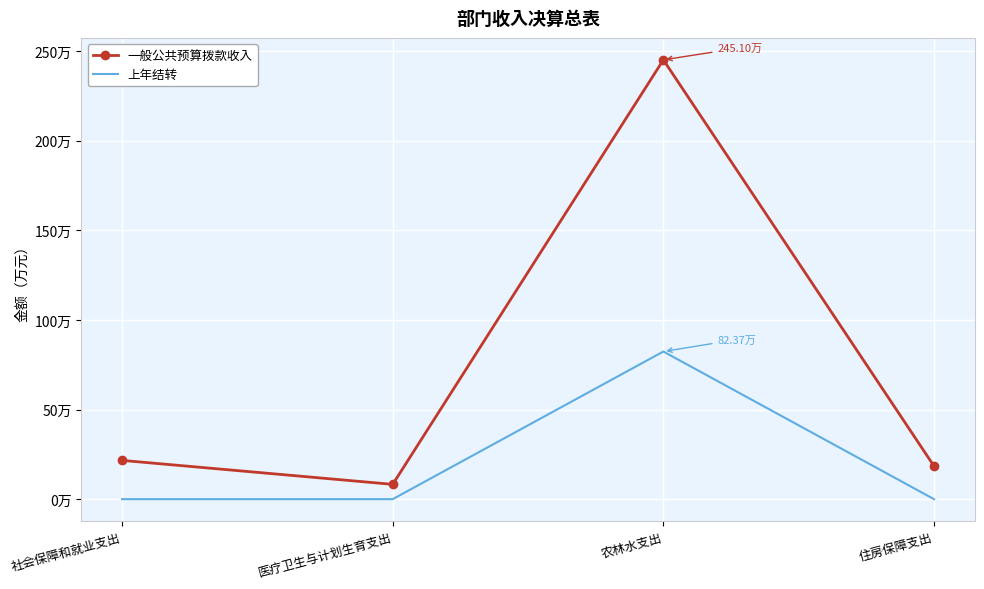

What is the sum of all 一般公共预算拨款收入 values?

293.4